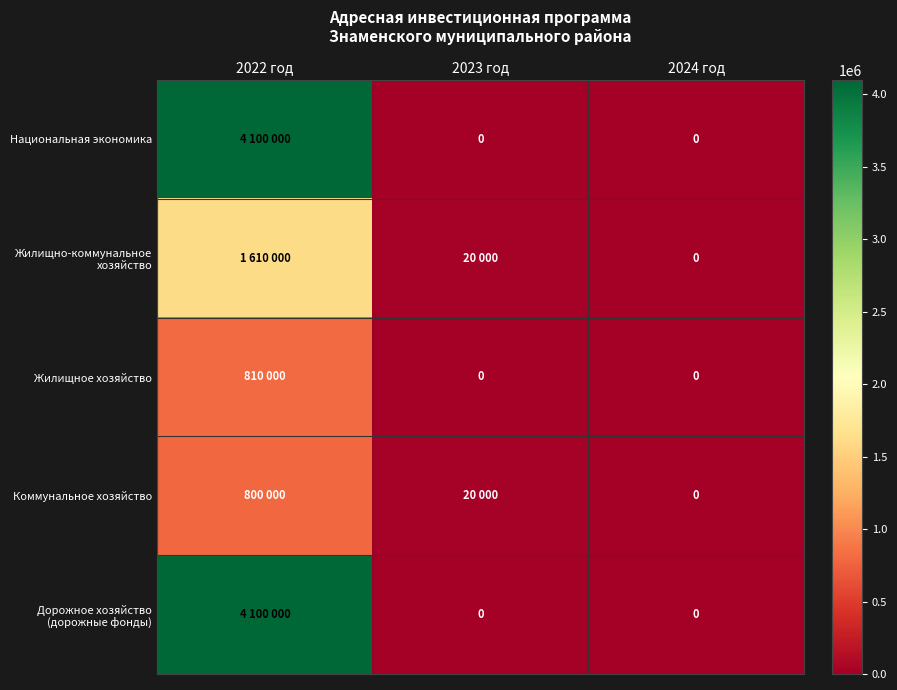

Which category has the lowest value in the Дорожное хозяйство (дорожные фонды) series?

2023 год